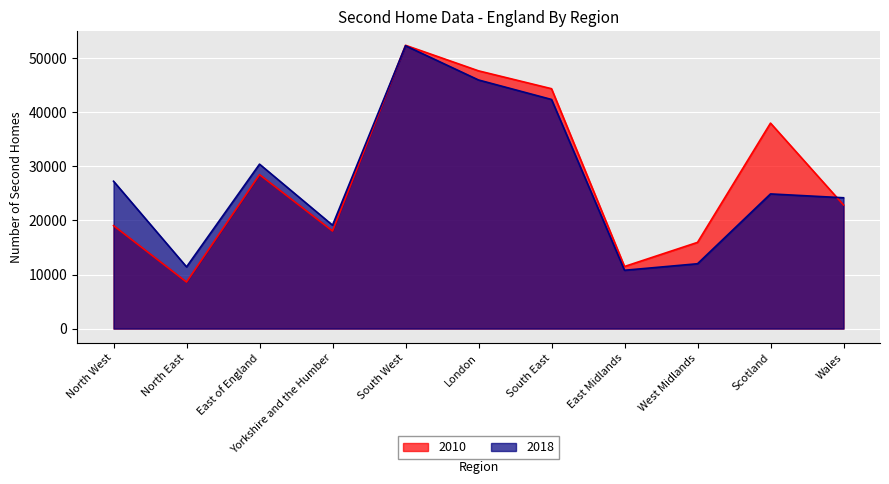

What is the difference between the highest and lowest values at South East?

1990